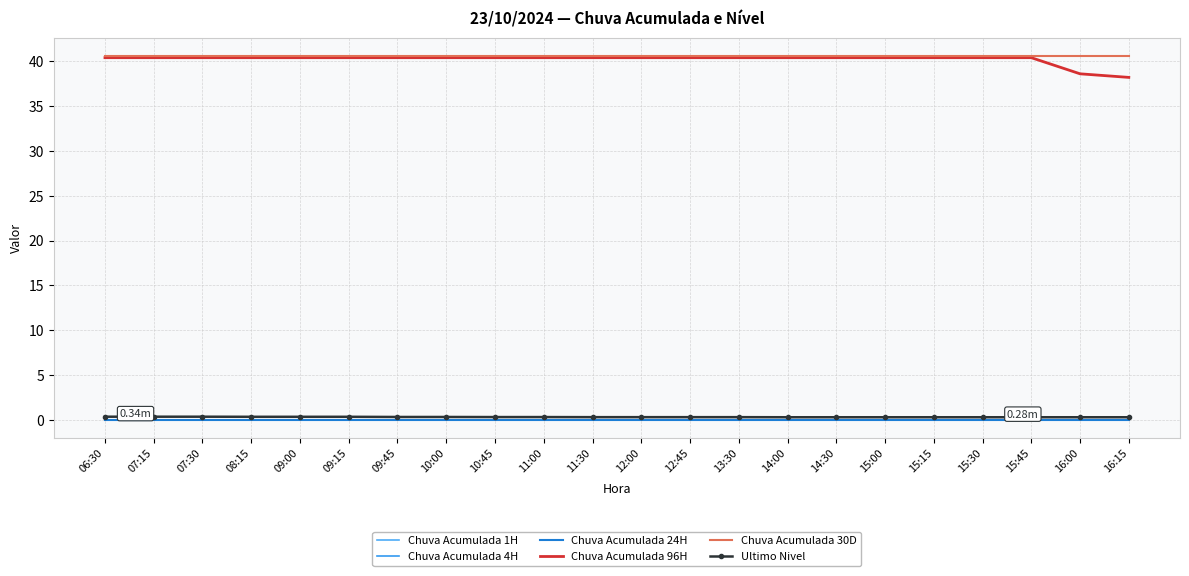

What is the difference between the second highest and second lowest values in the Chuva Acumulada 96H series?

1.8